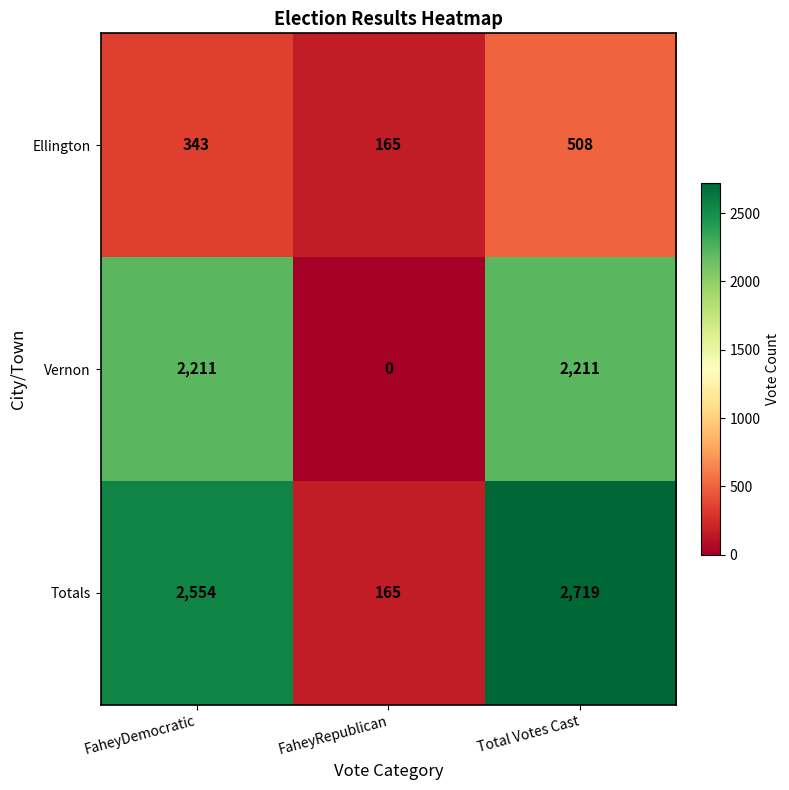

Rank the series by their maximum value, from lowest to highest.

Ellington, Vernon, Totals